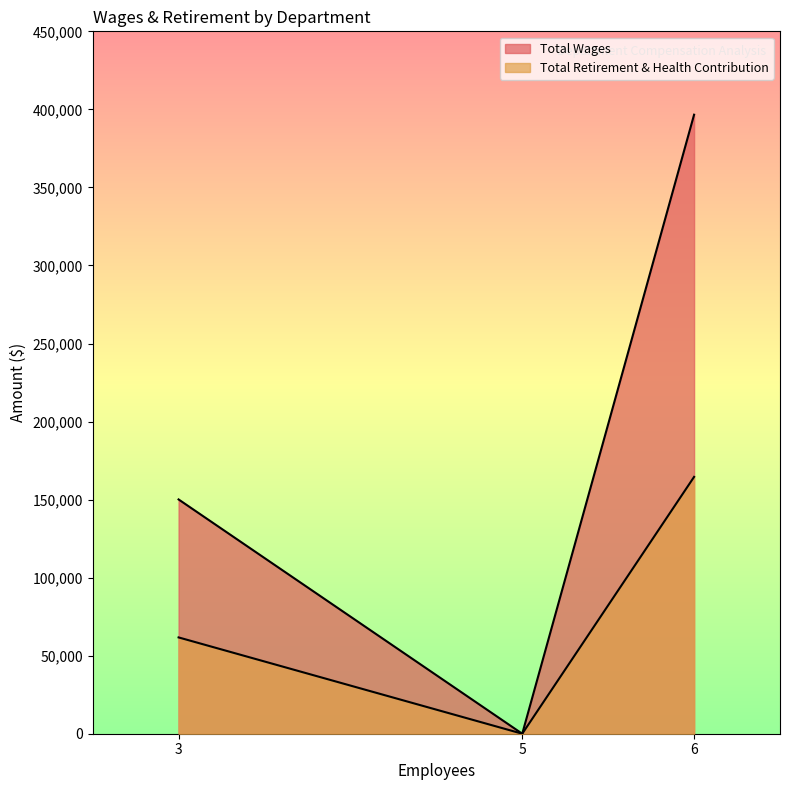

Does the chart display data point markers on the line(s)?

No